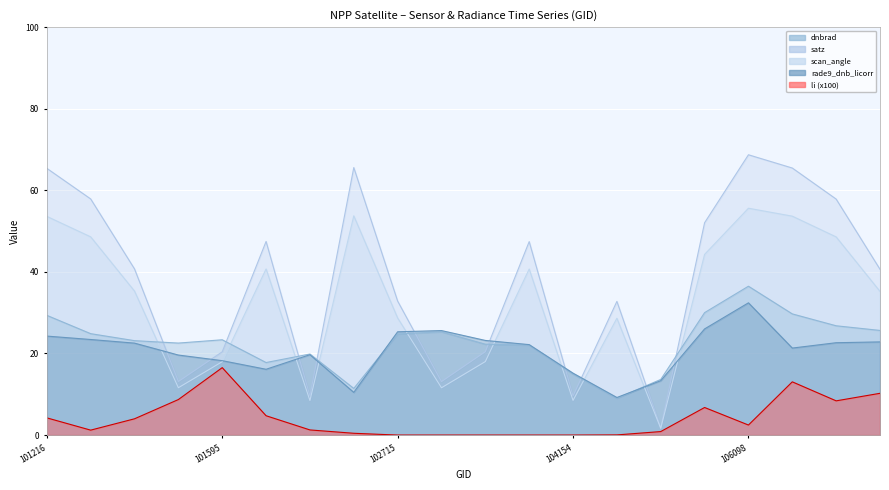

Which series has the largest total across all categories?

satz